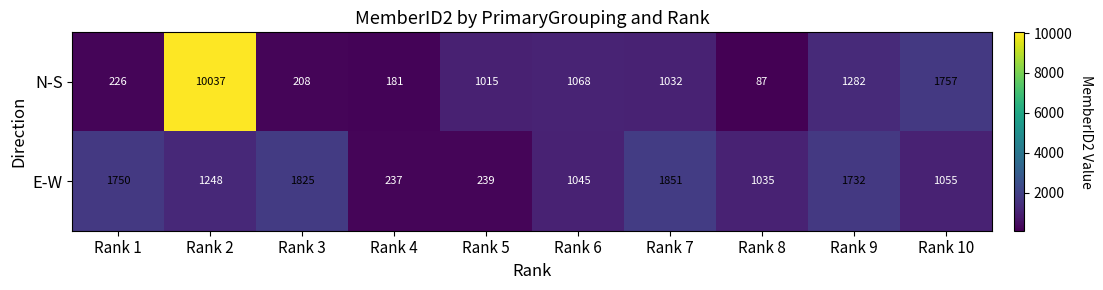

List the series in order of their peak value, highest first.

N-S, E-W